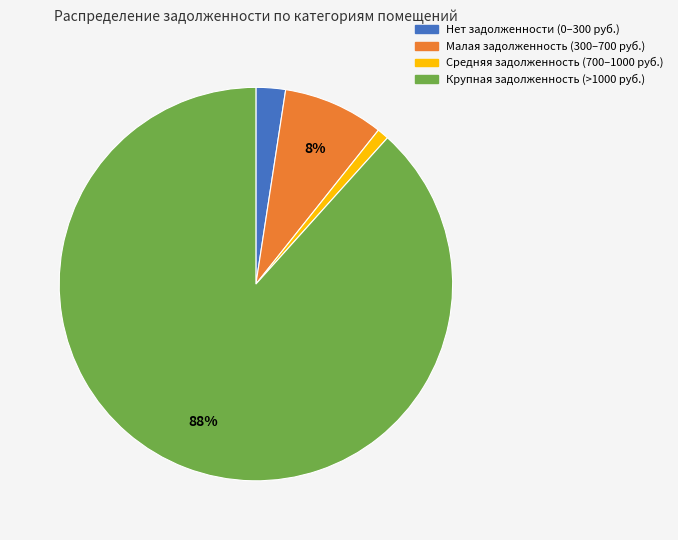

Which category has the smallest portion of the pie?

Средняя задолженность (700–1000 руб.)